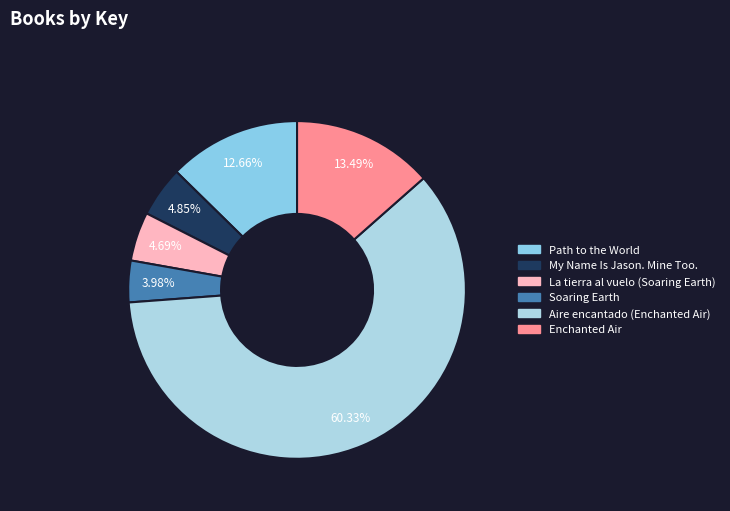

What is the majority slice?

Aire encantado (Enchanted Air)